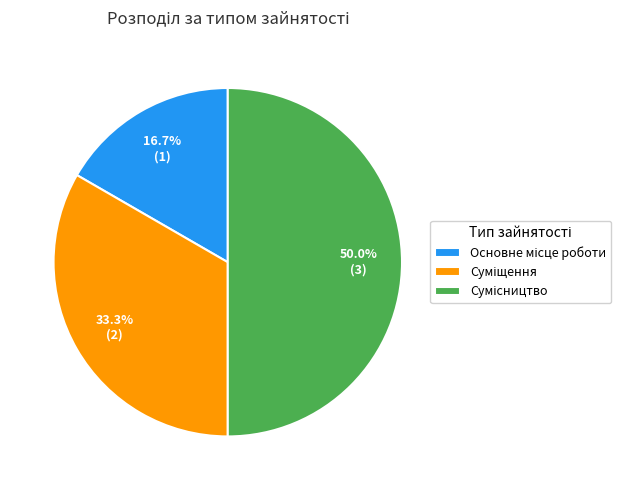

To the nearest percent, what is the difference between the largest and smallest slice percentages?

33%